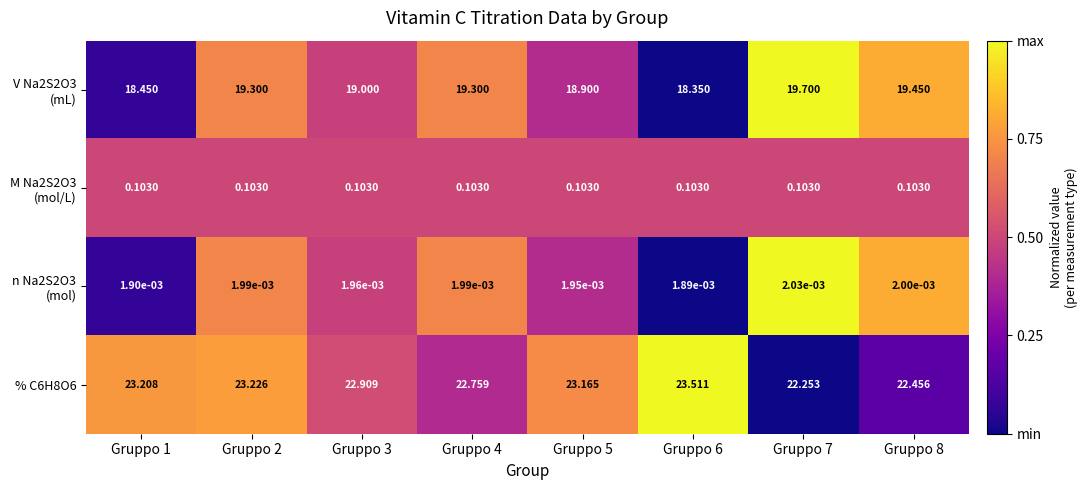

Count the number of categories in the chart.

8